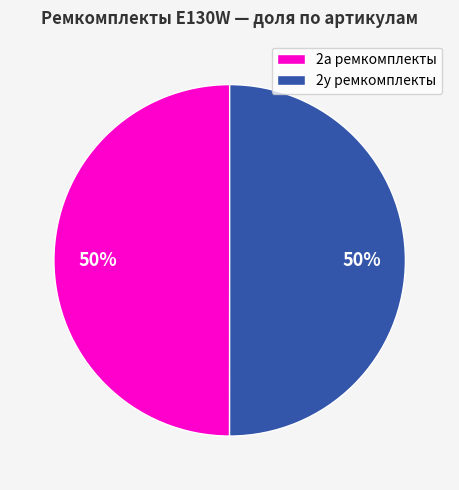

Is the sum of 2а ремкомплекты and 2у ремкомплекты greater than half?

Yes